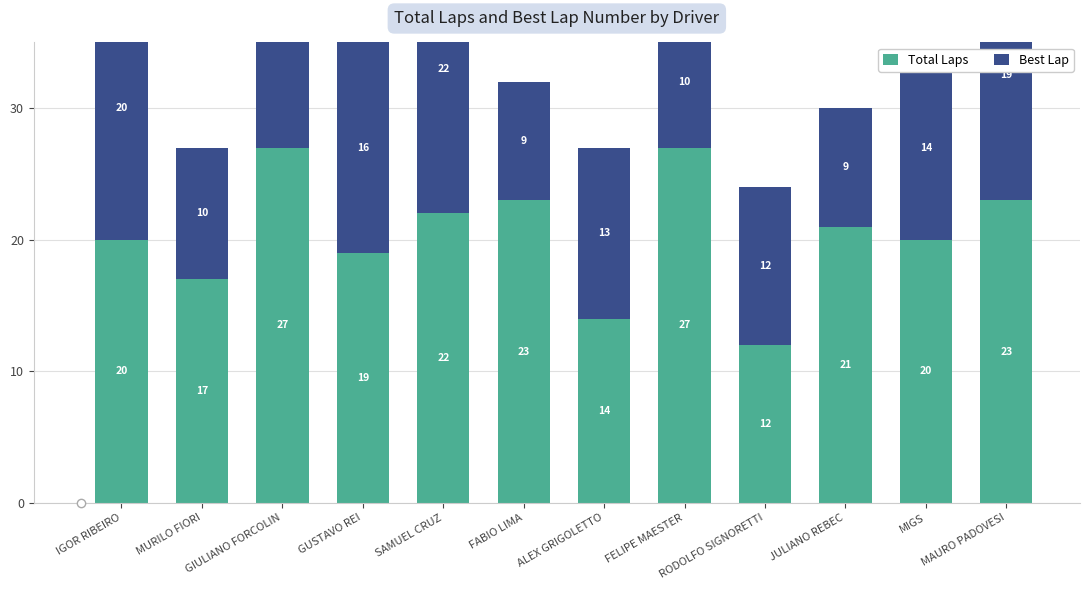

What is the value of the Best Lap bar at the 1st from the left?

20